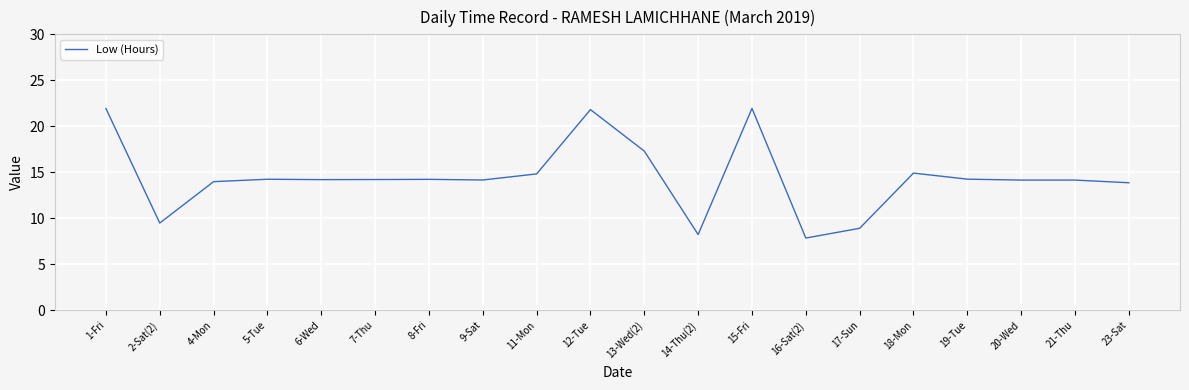

What position from the left is 23-Sat?

20